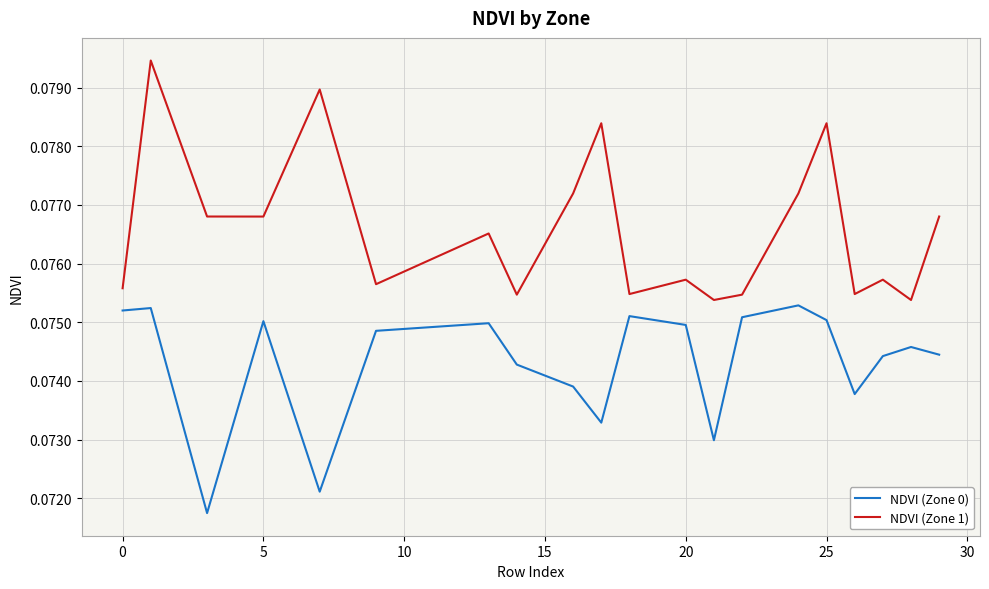

What are all the series names shown in the legend?

NDVI (Zone 0), NDVI (Zone 1)